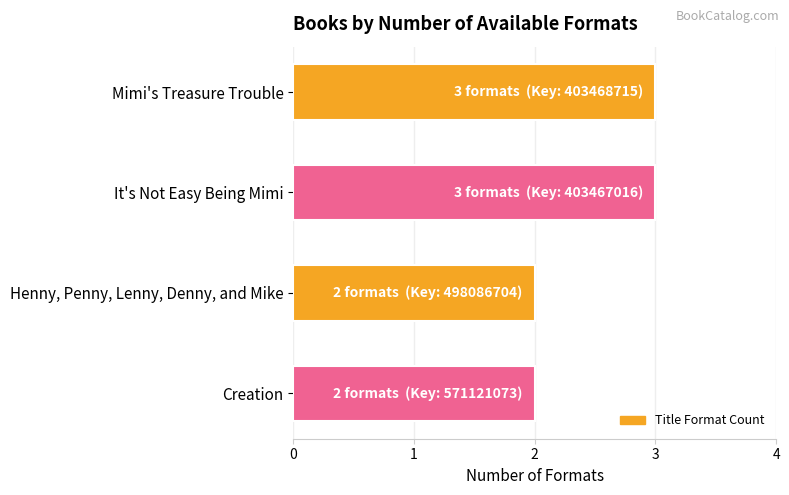

Reading top to bottom, transcribe all the data shown in this chart.

Mimi's Treasure Trouble=3	It's Not Easy Being Mimi=3	Henny, Penny, Lenny, Denny, and Mike=2	Creation=2